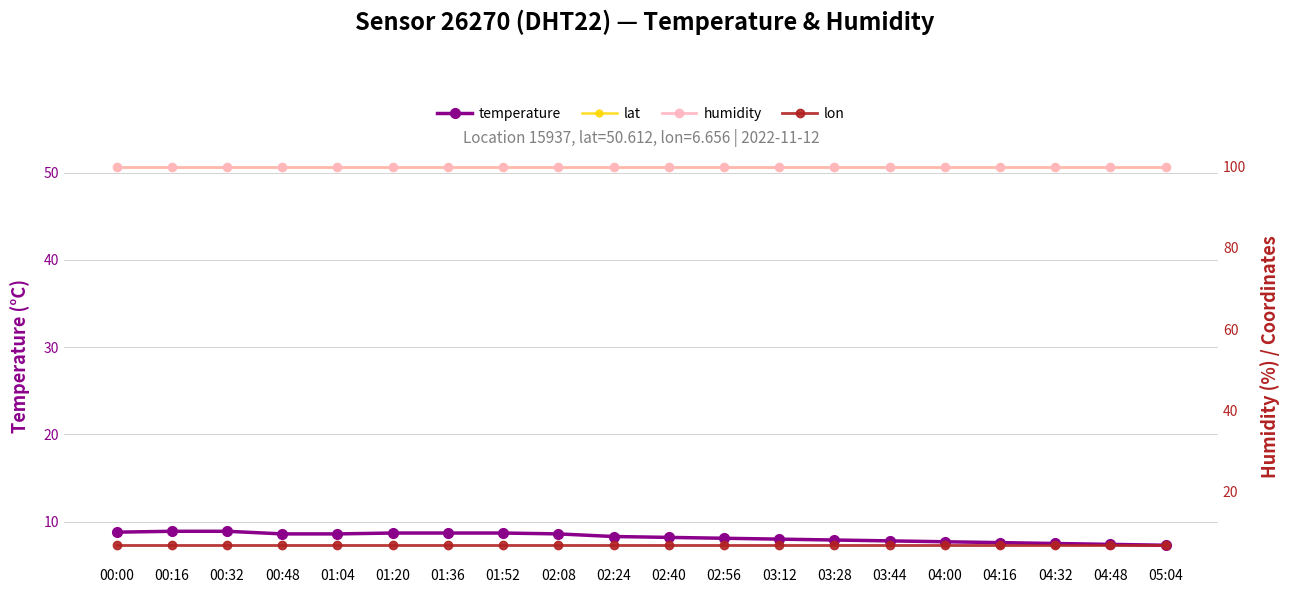

What is the minimum value for humidity?

99.9